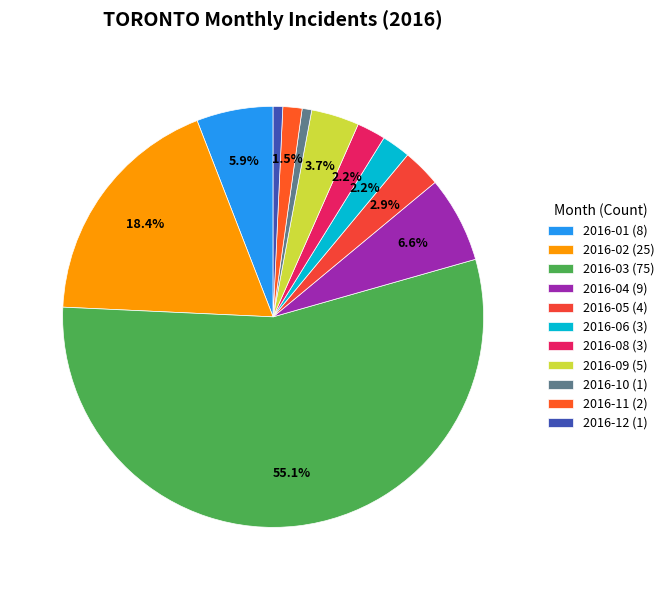

How many segments does this pie chart have?

11